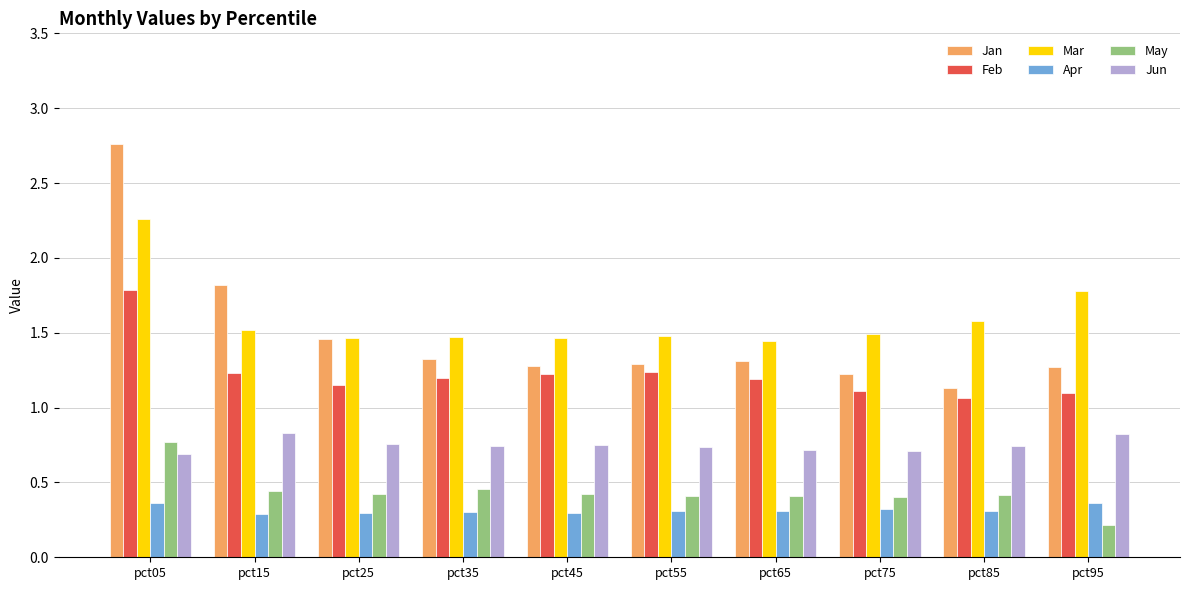

What are all the series names shown in the legend?

Jan, Feb, Mar, Apr, May, Jun